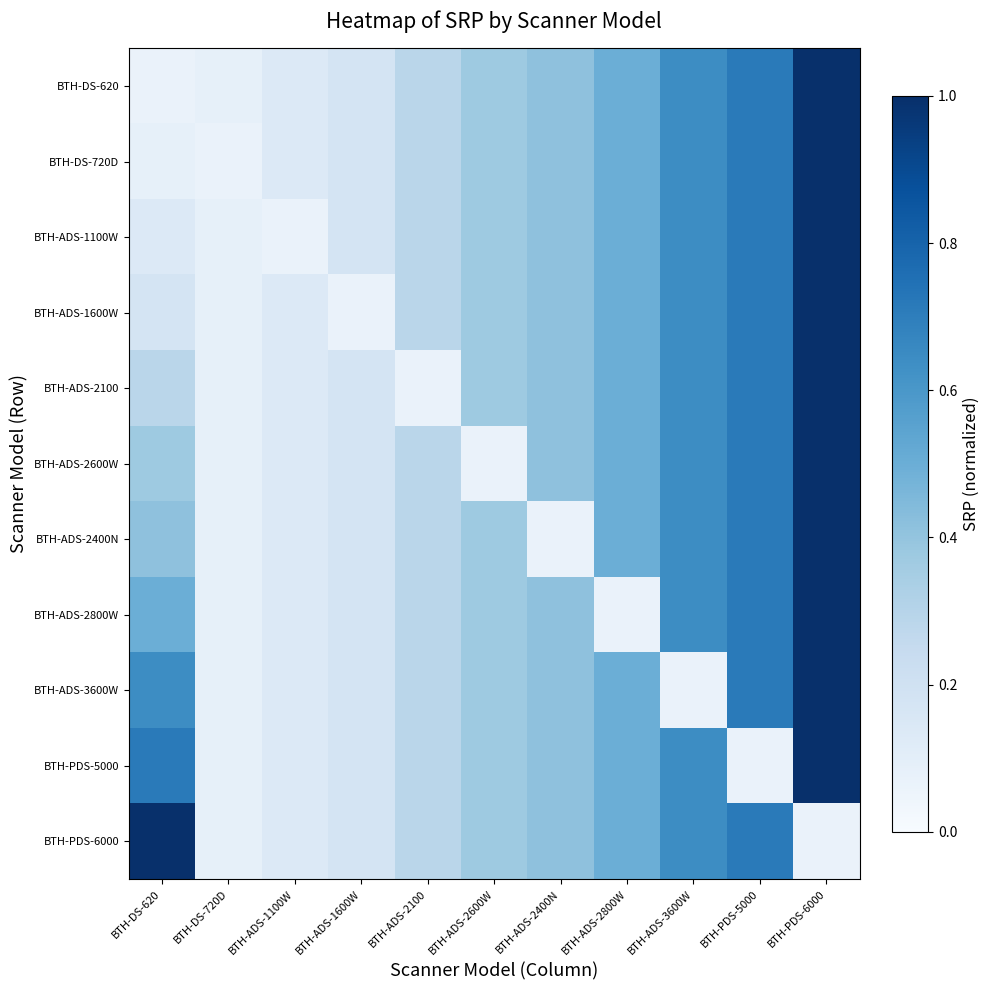

What is the total value across all series at BTH-ADS-2400N?

4.2